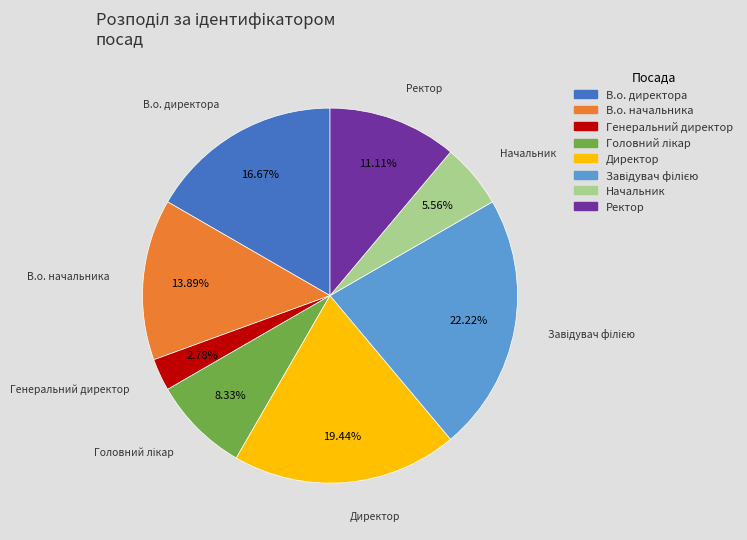

Does Генеральний директор account for over 50% of the chart?

No